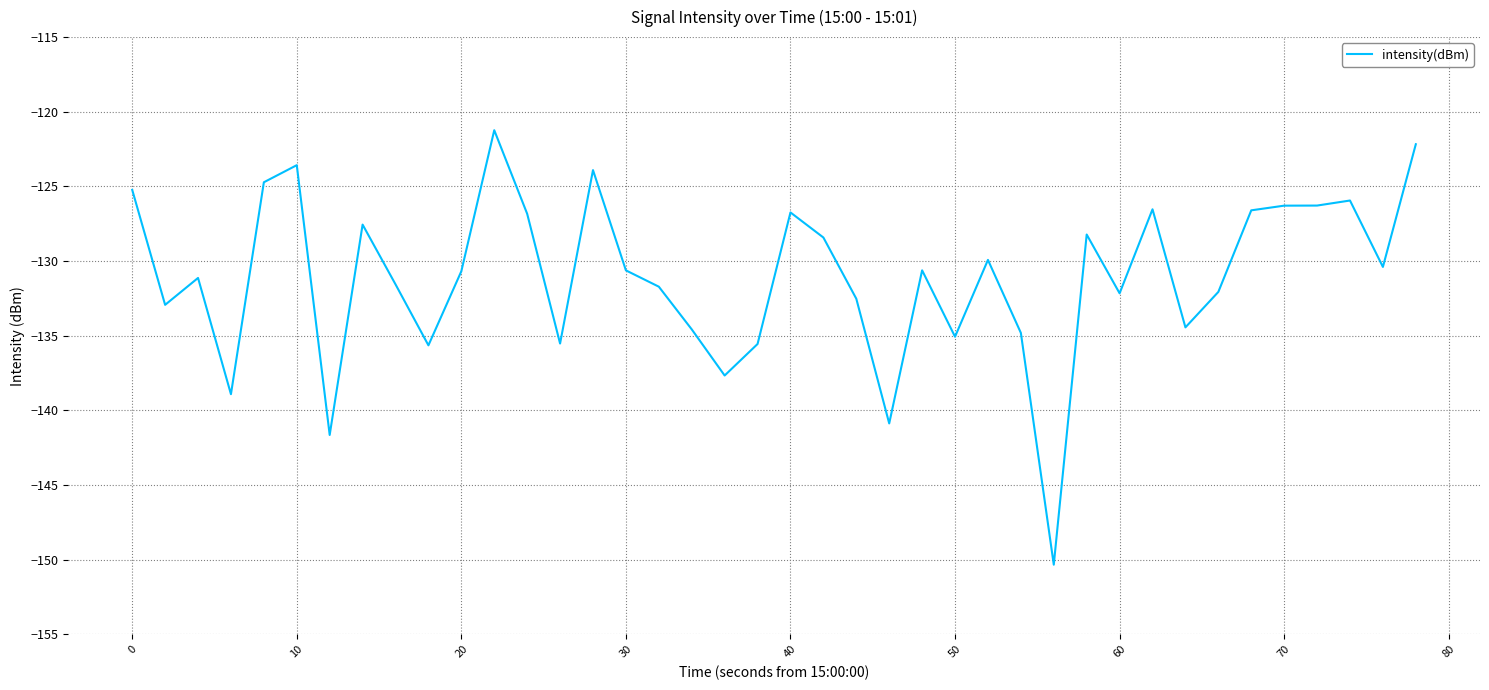

How many lines are shown in the chart?

1